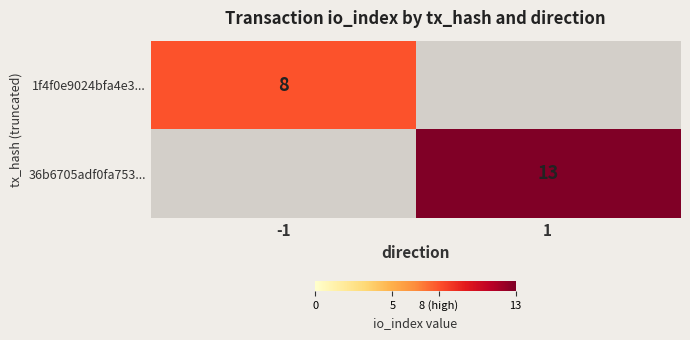

True or false: 36b6705adf0fa753... has a value of 8 at 1.

False